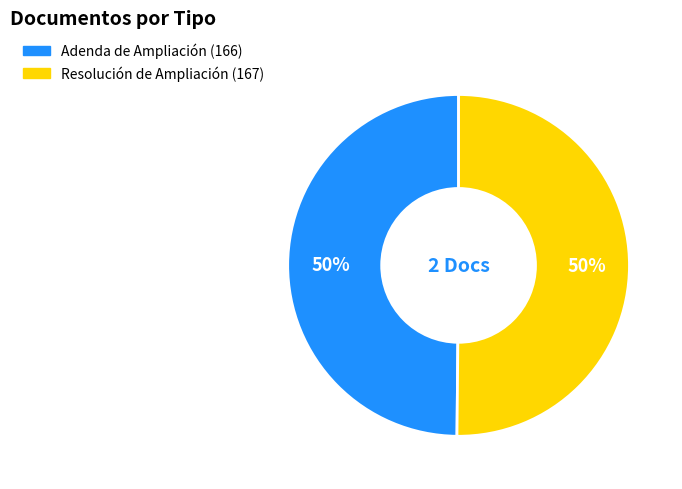

To the nearest percent, what is the average slice percentage?

50%